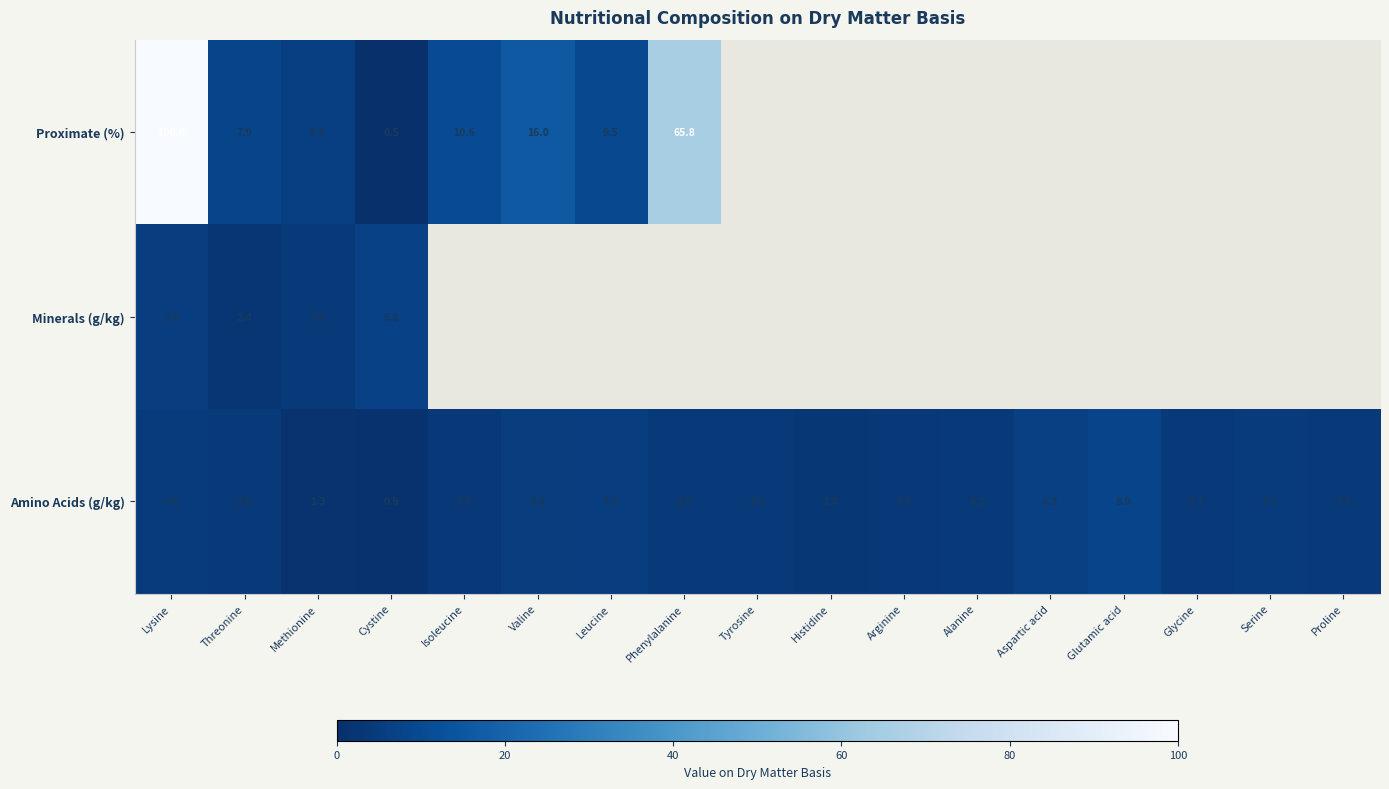

What is the difference between the maximum and second lowest values in the Amino Acids (g/kg) series?

6.7